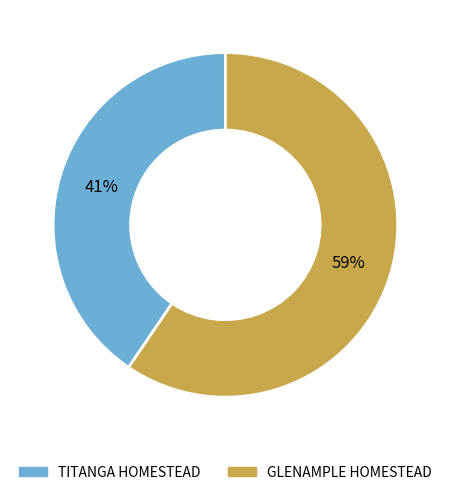

Do TITANGA HOMESTEAD and GLENAMPLE HOMESTEAD together represent more than half of the pie?

Yes